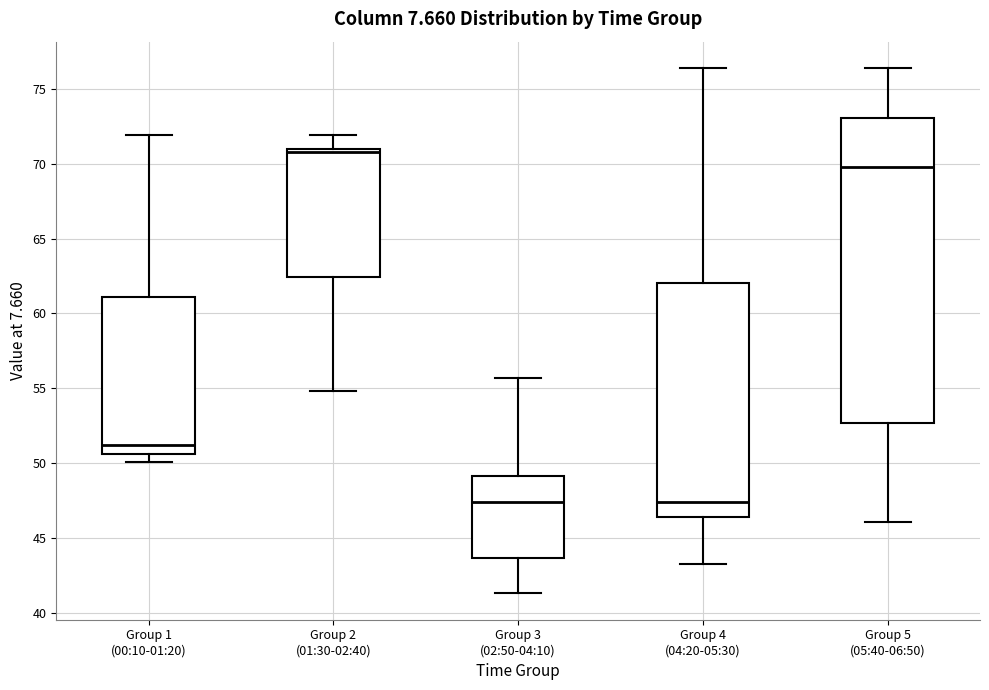

Reading left to right, transcribe this box plot: for each box, give where its median line is, the range the box spans, and where its two whiskers end, as read against the y-axis. The values are not printed on the chart, so give them approximately, as read against the axis.

Group 1 (00:10-01:20): median 51.0, box 50.5 to 61.0, whiskers 50.0 to 72.0
Group 2 (01:30-02:40): median 71.0 (just below the box's upper edge), box 62.5 to 71.0, whiskers 55.0 to 72.0
Group 3 (02:50-04:10): median 47.5, box 43.5 to 49.0, whiskers 41.5 to 55.5
Group 4 (04:20-05:30): median 47.5, box 46.5 to 62.0, whiskers 43.5 to 76.5
Group 5 (05:40-06:50): median 70.0, box 52.5 to 73.0, whiskers 46.0 to 76.5